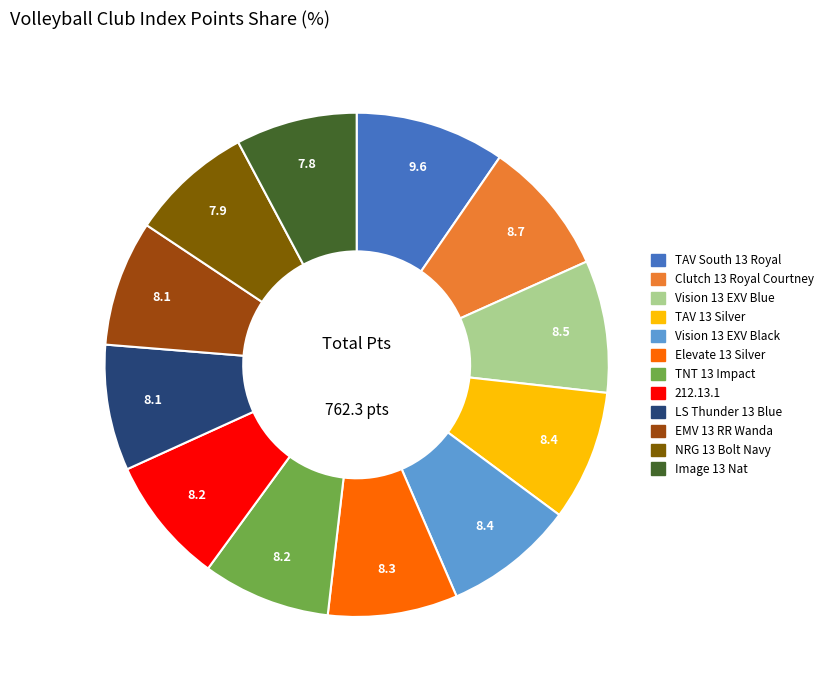

What is the ratio of the value at NRG 13 Bolt Navy to the value at 212.13.1?

1.0